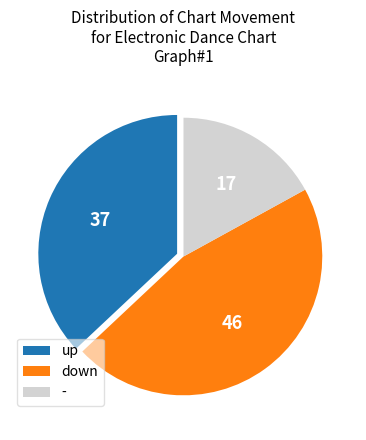

What is the largest slice in the pie chart?

down